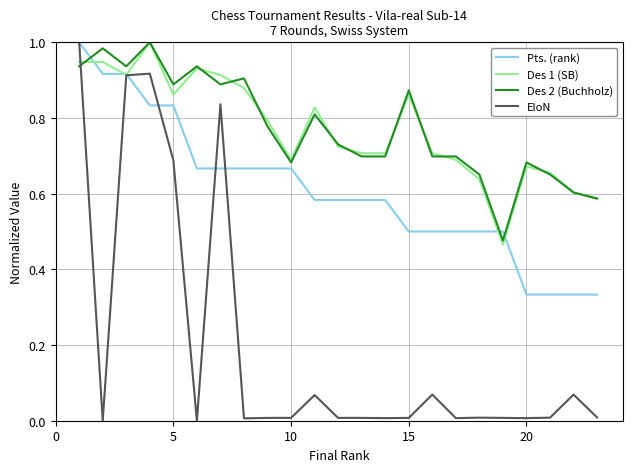

What are all the series names shown in the legend?

Pts. (rank), Des 1 (SB), Des 2 (Buchholz), EloN